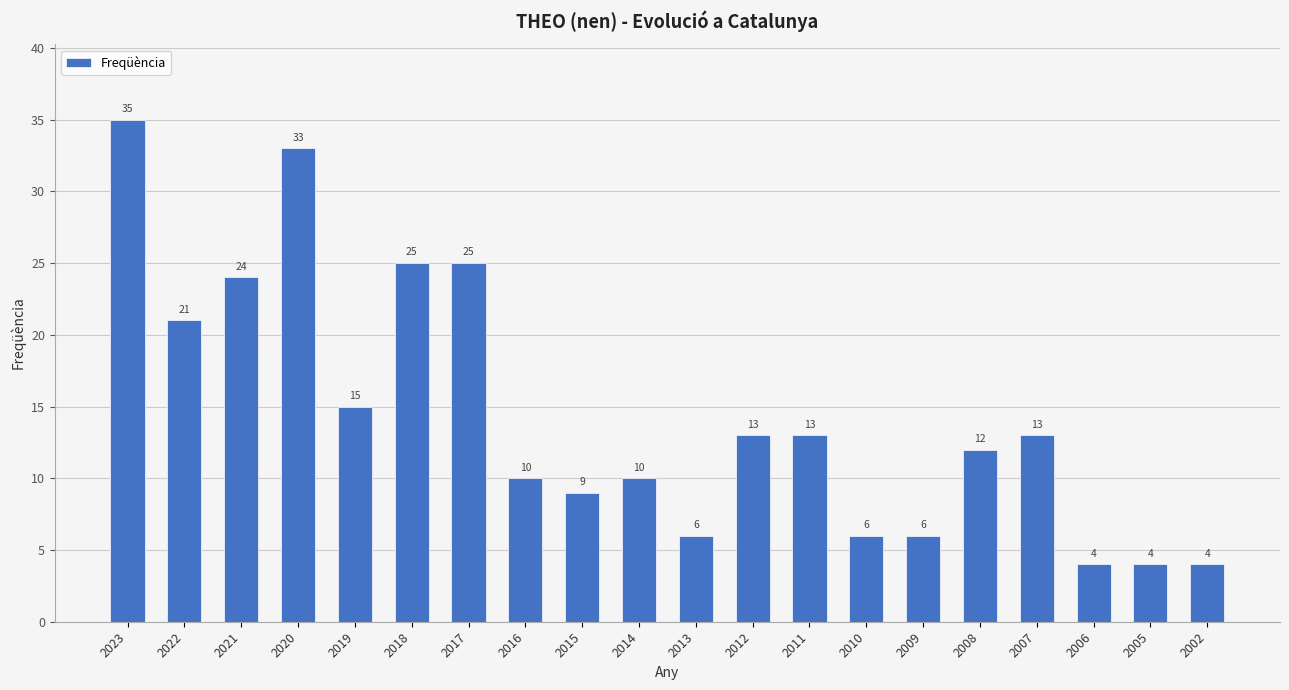

Where is the data nearest to the value 19?

2022